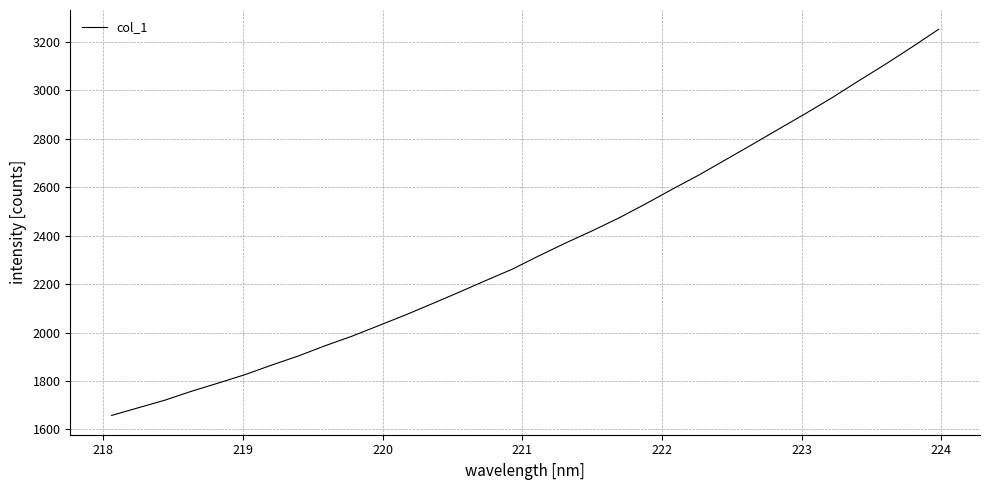

What is the maximum value shown in the chart?

3251.5